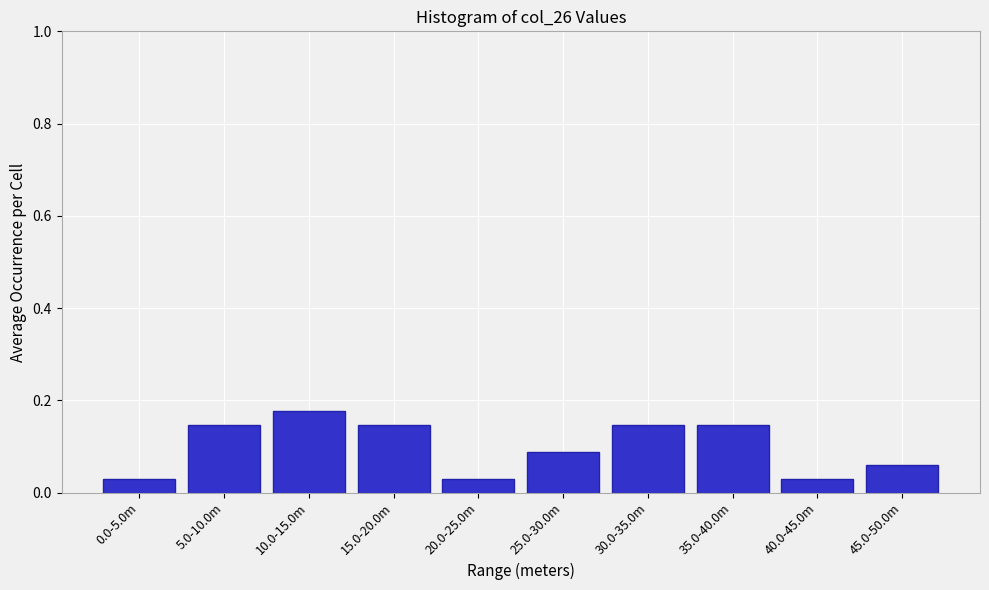

Which category has the highest value across all series?

10.0-15.0m